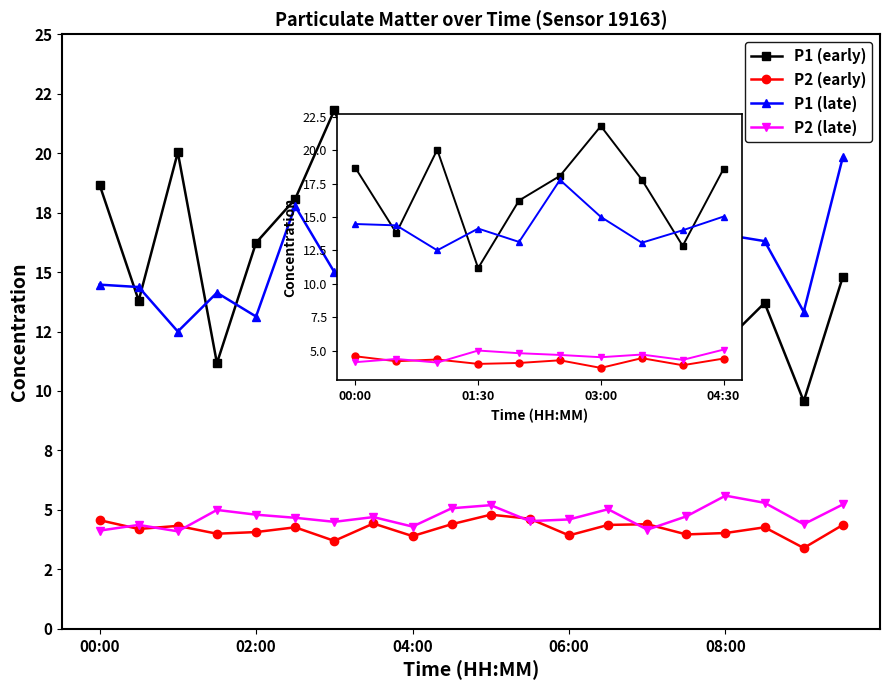

True or false: P2 (late) has a value of 4.5 at 03:00.

True